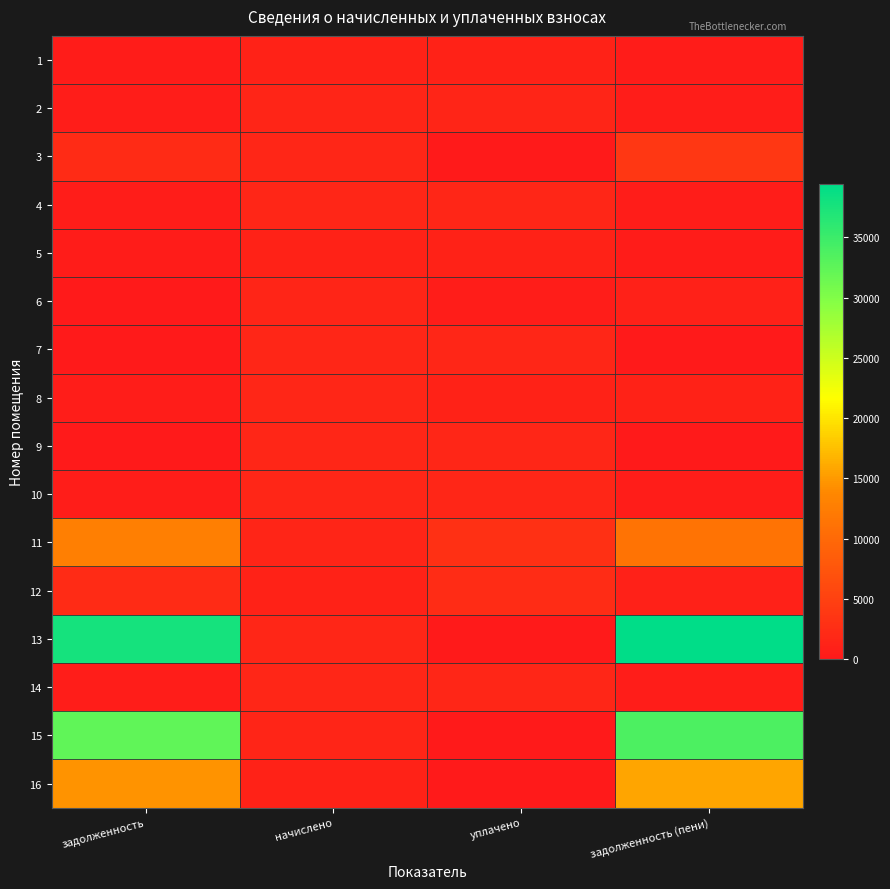

Rank the series at задолженность (пени) from lowest to highest value.

7, 9, 5, 1, 2, 4, 14, 10, 12, 6, 8, 3, 11, 16, 15, 13